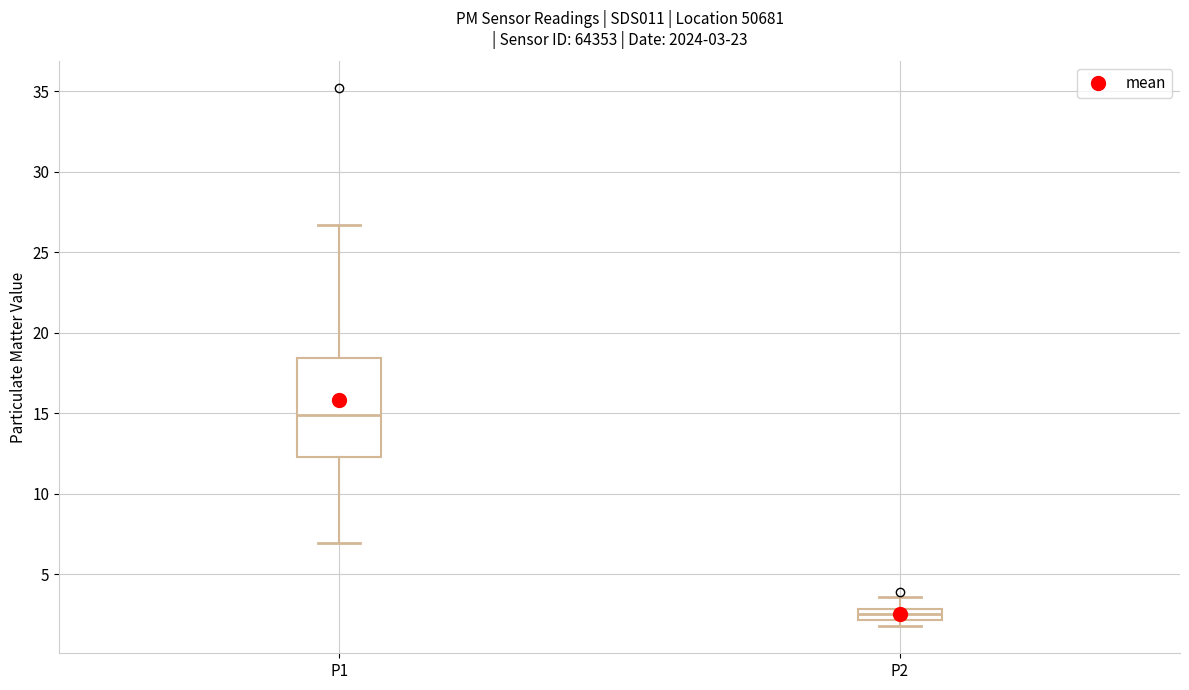

Which box is the tallest, from its lower edge to its upper edge?

P1